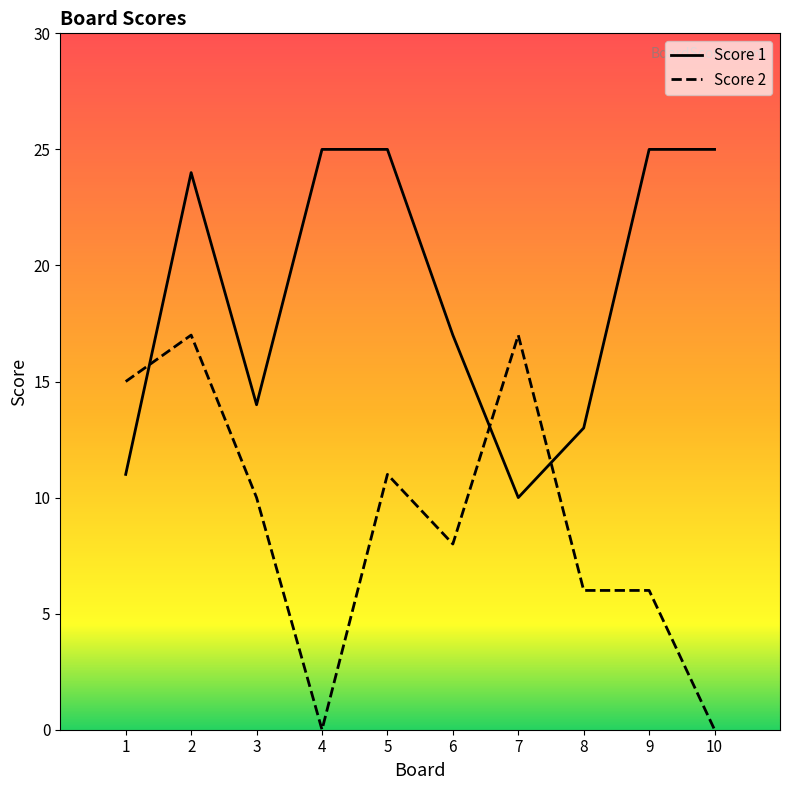

True or false: Score 2 has a value of 0 at 4.

True